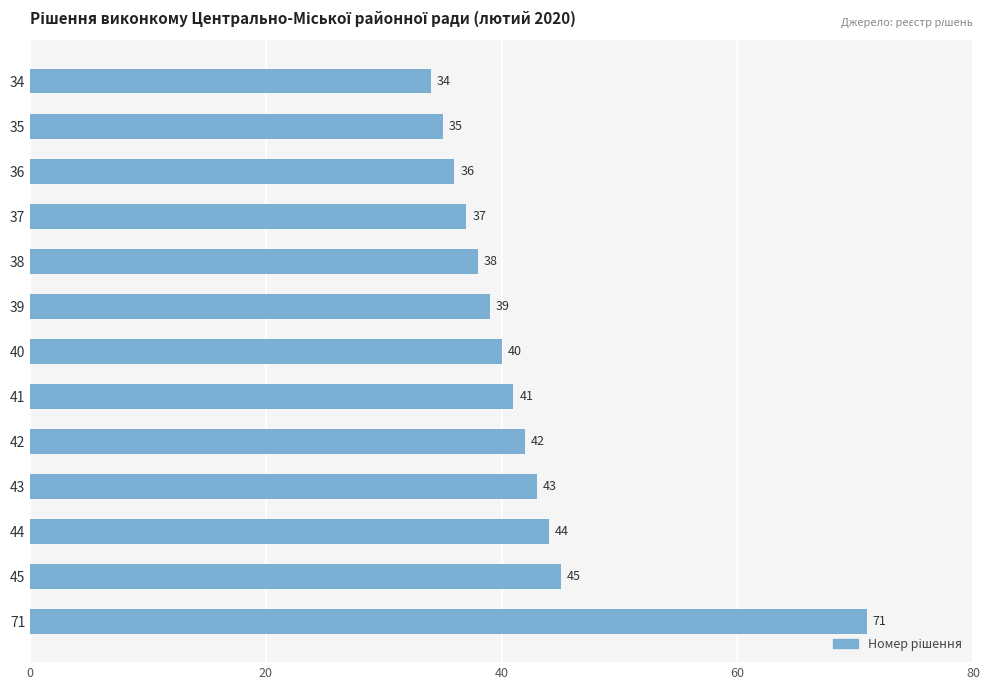

Is it true that the value at 43 is 43?

True